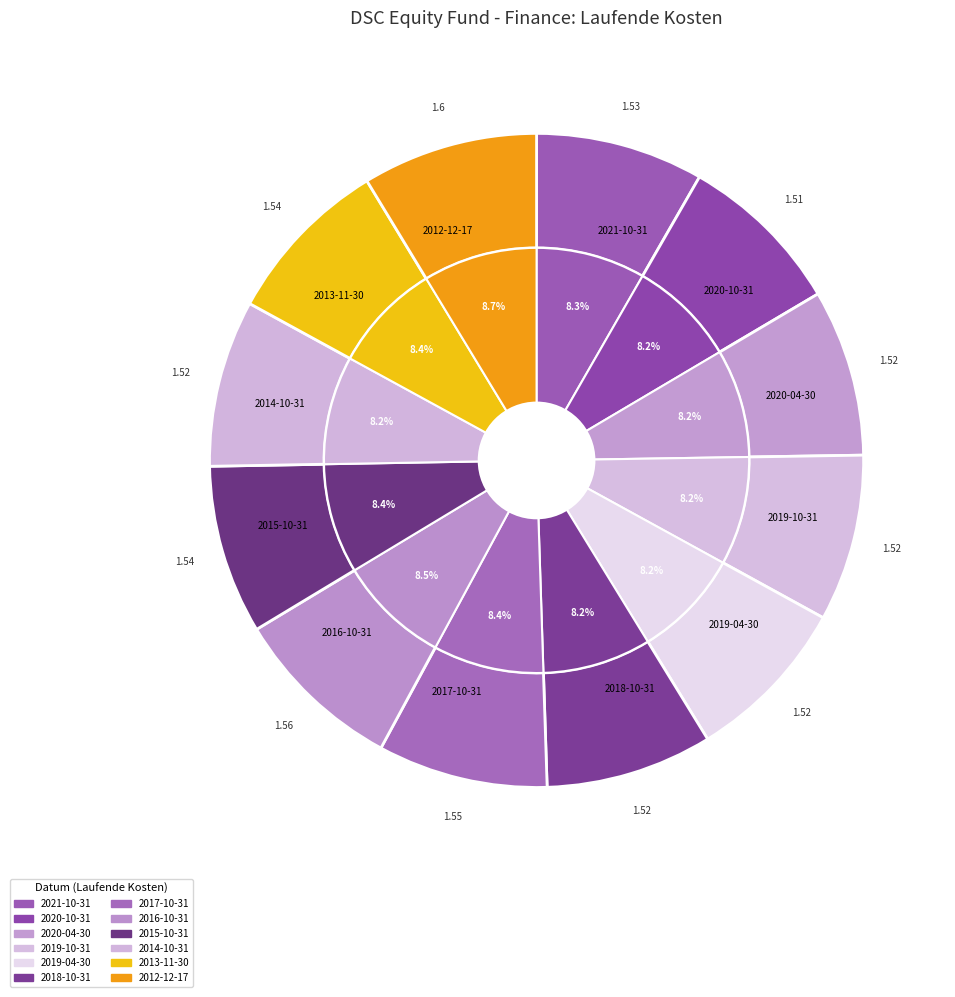

Rank the categories by value from lowest to highest.

2020-10-31, 2020-04-30, 2019-10-31, 2019-04-30, 2018-10-31, 2014-10-31, 2021-10-31, 2015-10-31, 2013-11-30, 2017-10-31, 2016-10-31, 2012-12-17